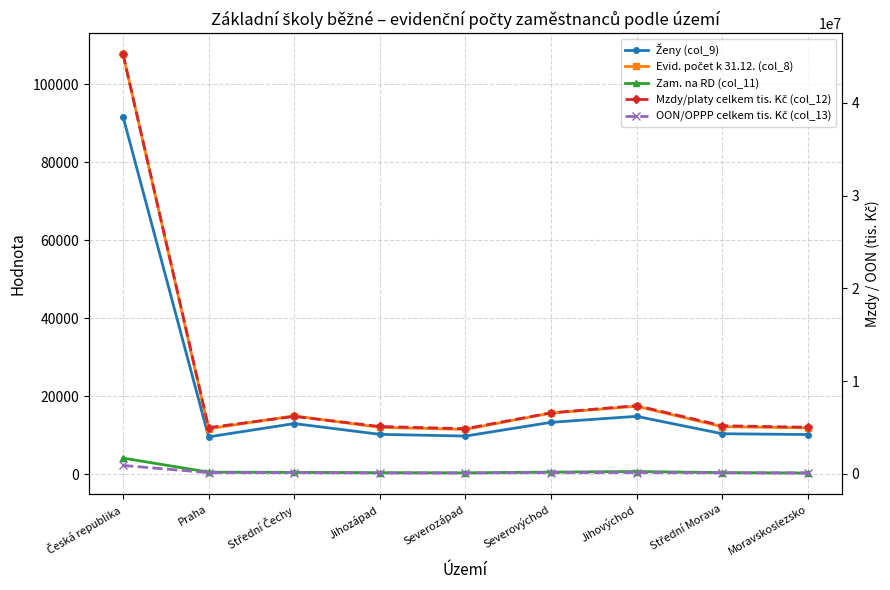

How many distinct data groups are displayed?

5